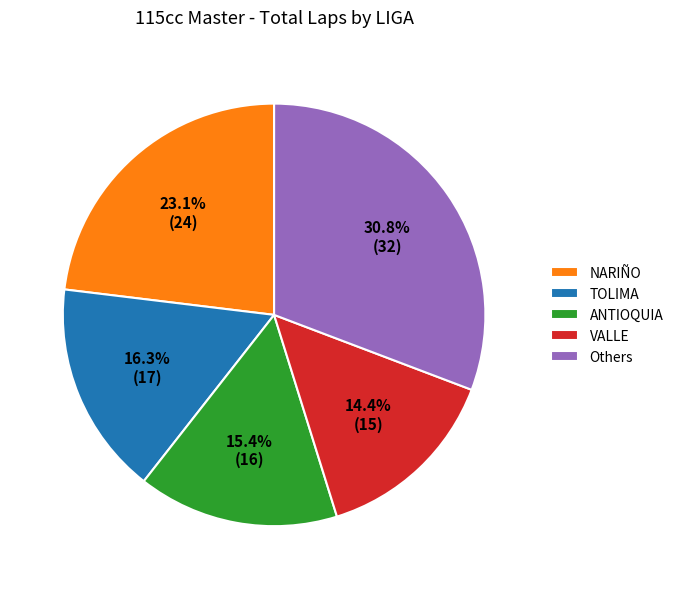

Does any single category account for the majority?

No